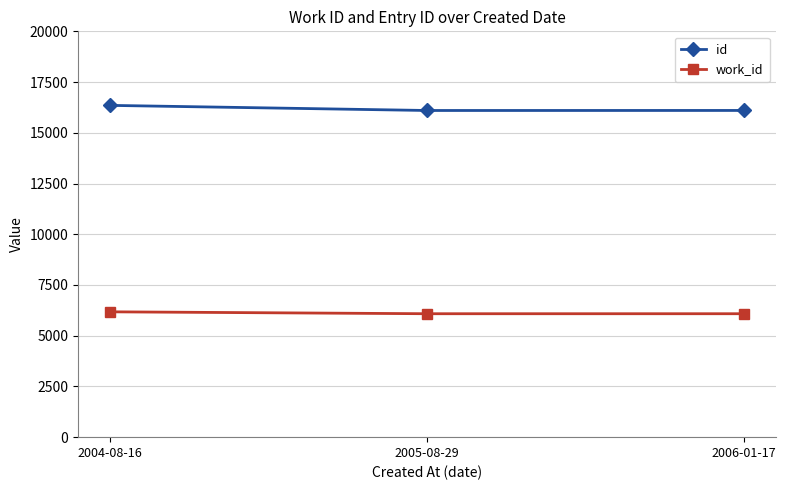

Is it true that id equals 5006 at 2006-01-17?

False